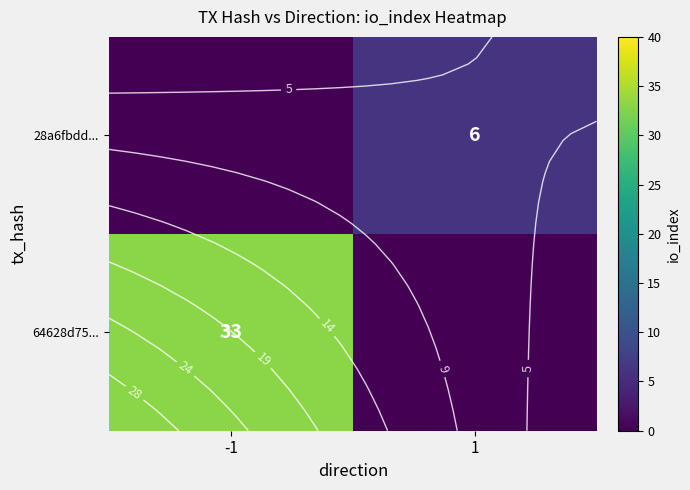

List the series in order of their peak value, highest first.

64628d75..., 28a6fbdd...